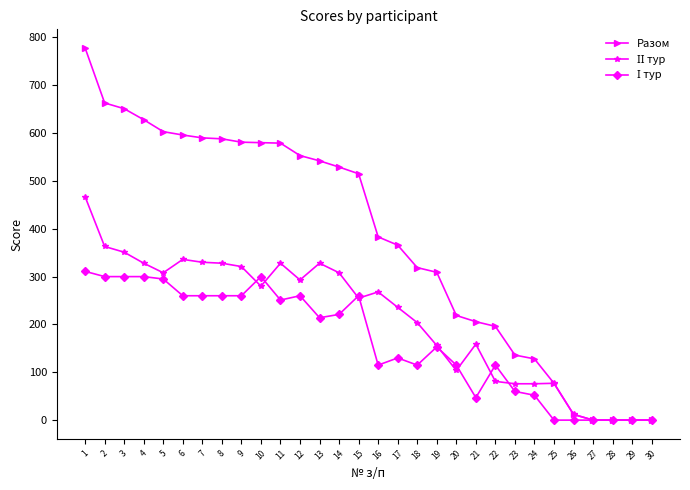

What is the greatest value displayed?

778.0